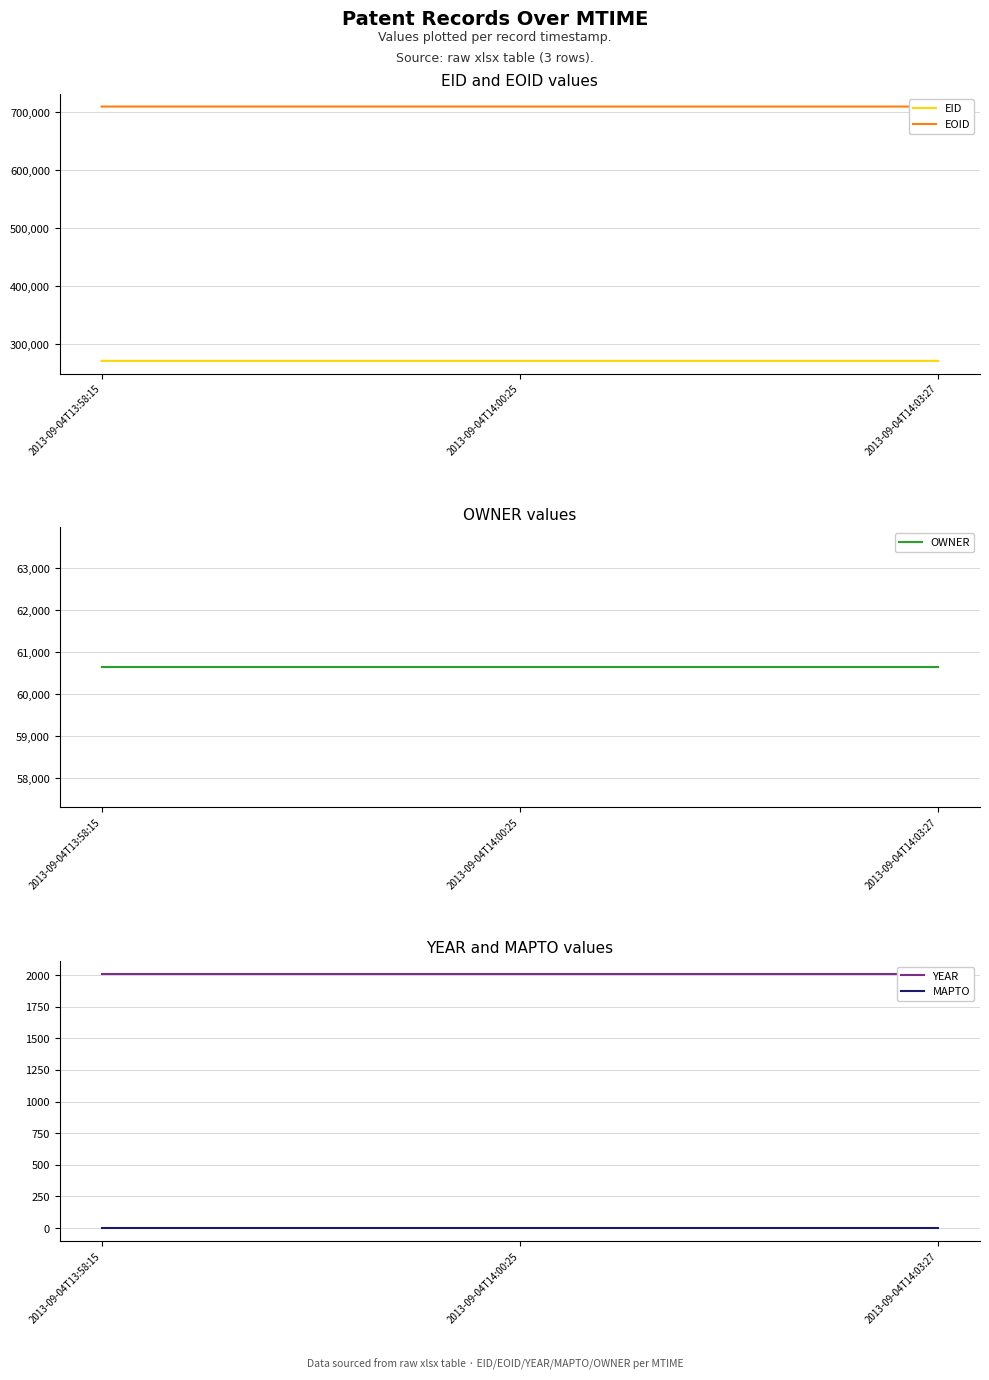

Reading left to right, transcribe all the data shown in this chart.

EID: 271245	271246	271248
EOID: 710167	710168	710171
OWNER: 60642	60642	60642
YEAR: 2010	2010	2010
MAPTO: 0	0	0